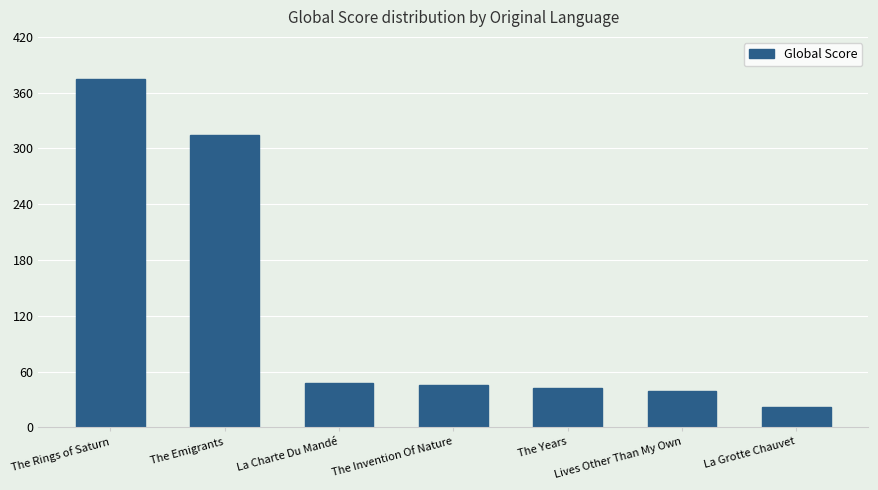

What is the approximate value at Lives Other Than My Own, to the nearest 5?

40